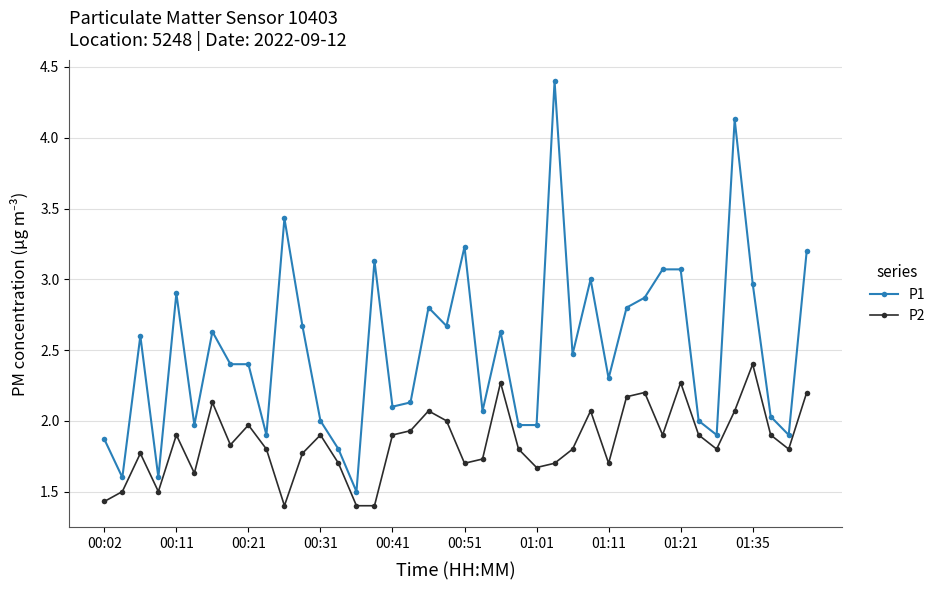

What is the value of the P1 point at the 8th from the left?

2.4